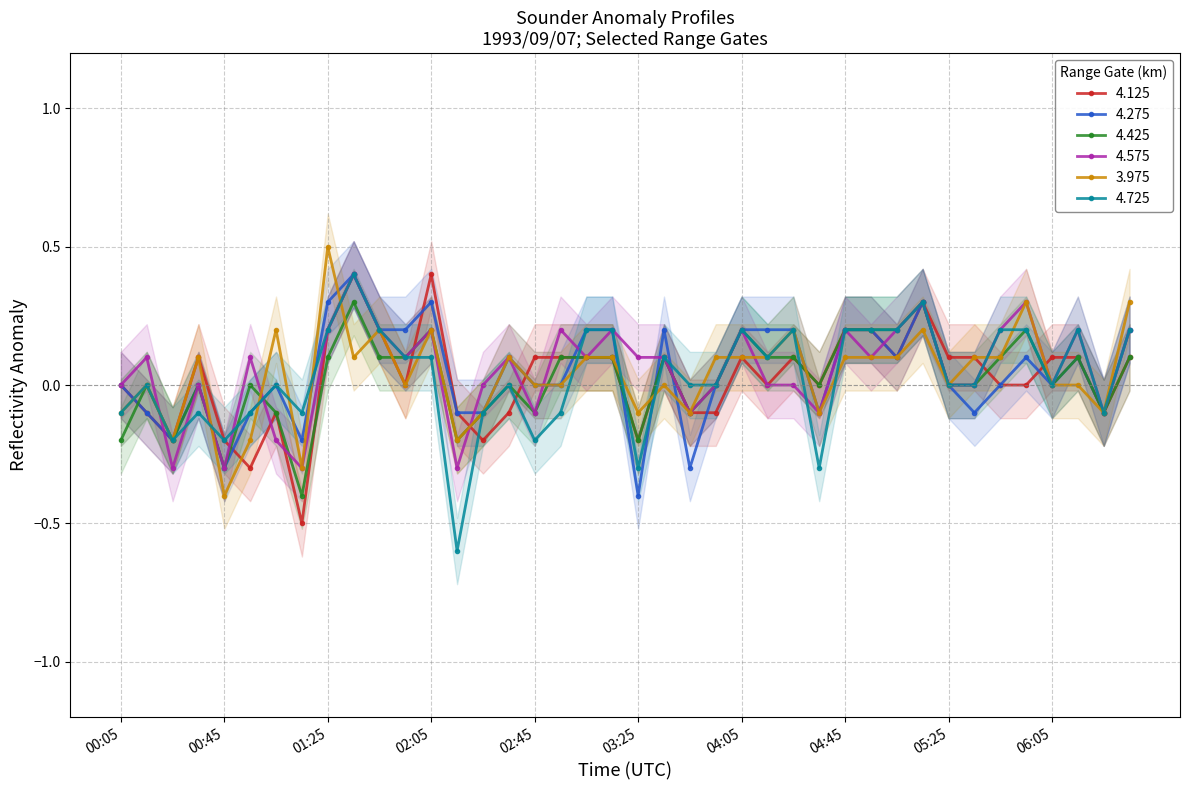

The value of 4.125 at 00:05 is 0.0. True or false?

True